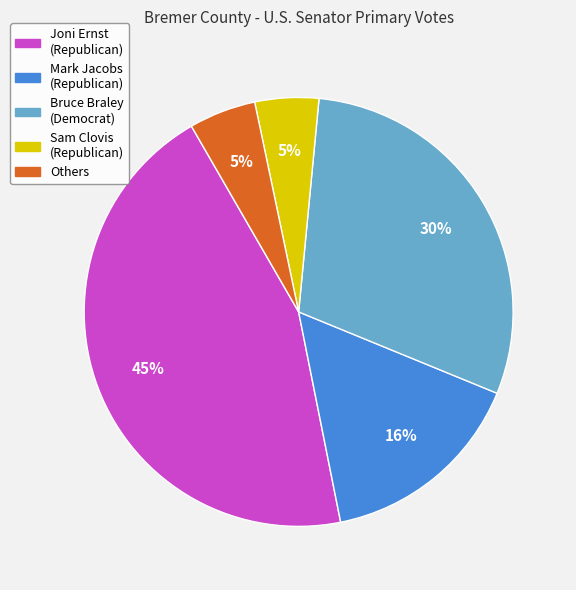

How many slices are in this pie chart?

5